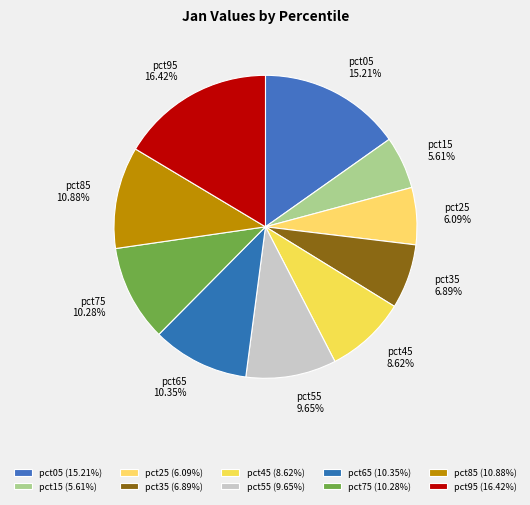

Between pct85 and pct45, which is larger?

pct85